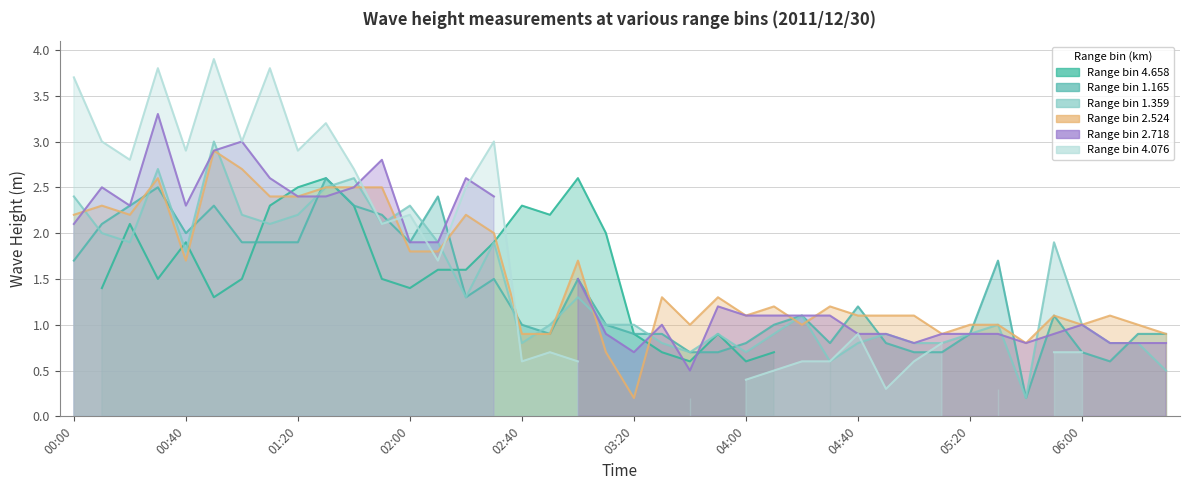

Which series has the largest total across all categories?

col_24 (2.524)